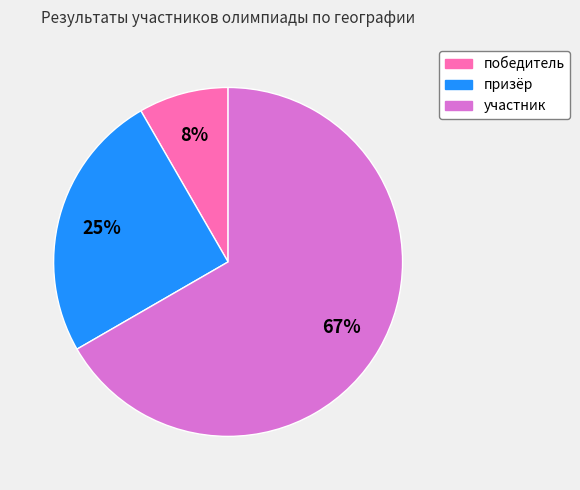

To the nearest percent, what is the average slice percentage?

33%